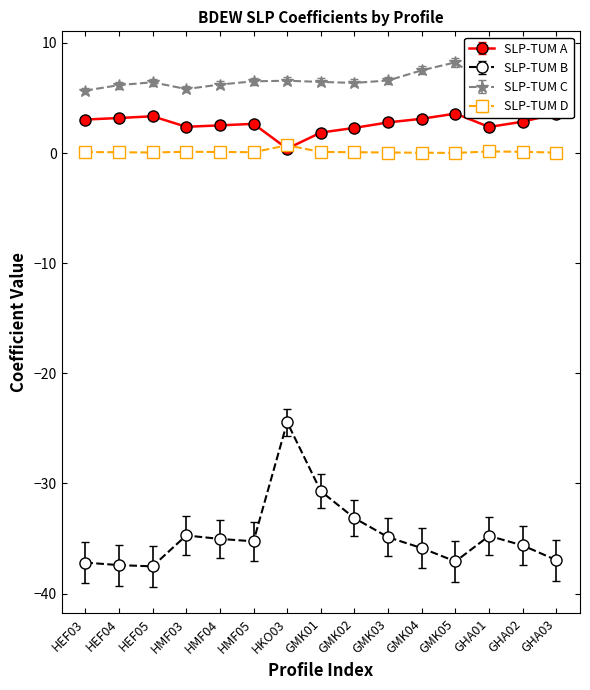

In SLP-TUM B, how many points are higher than both neighbors (excluding endpoints)?

3